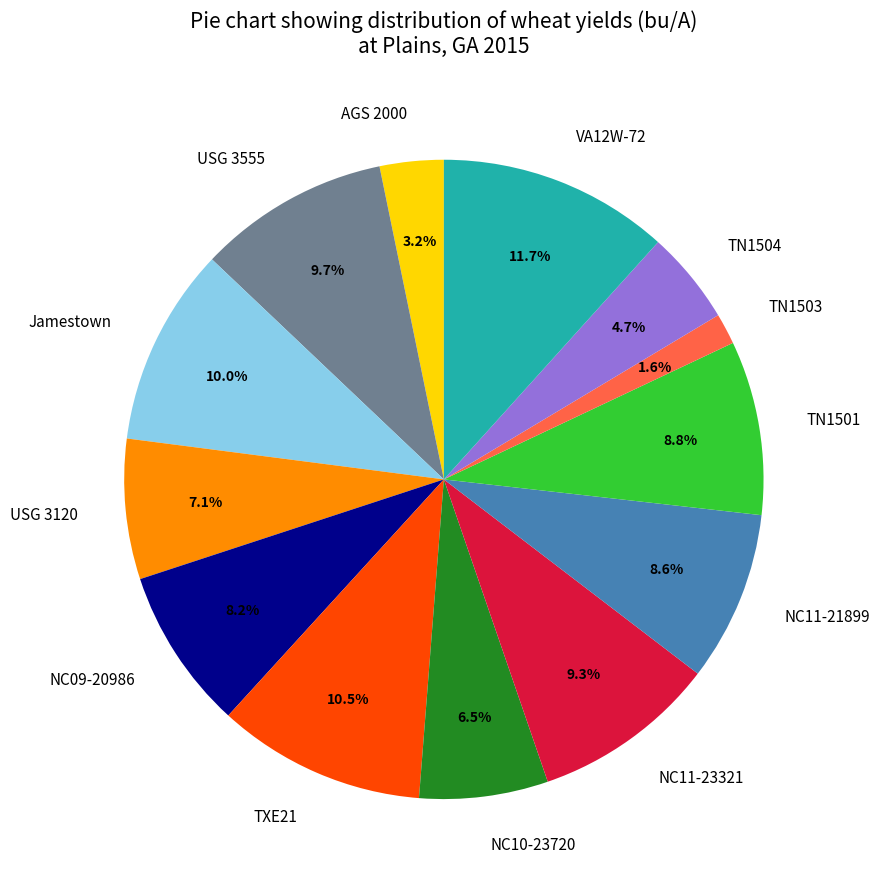

Between USG 3120 and TN1503, which is larger?

USG 3120